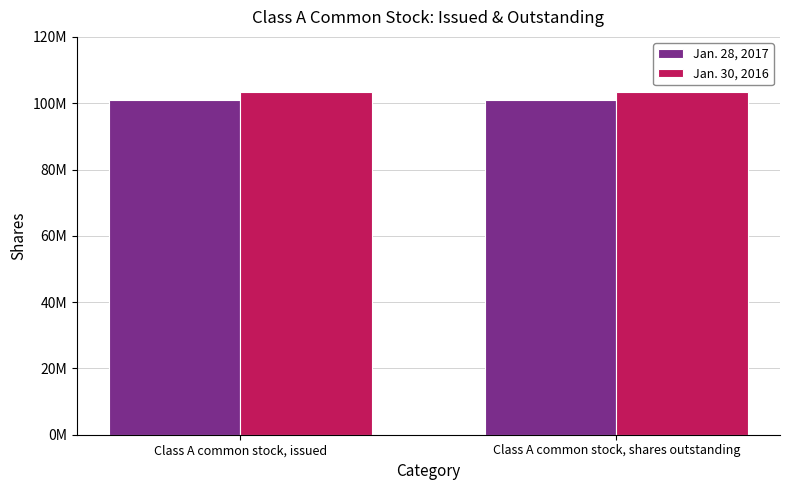

The Jan. 28, 2017 series shows 101000000 at Class A common stock, shares outstanding. True or false?

True